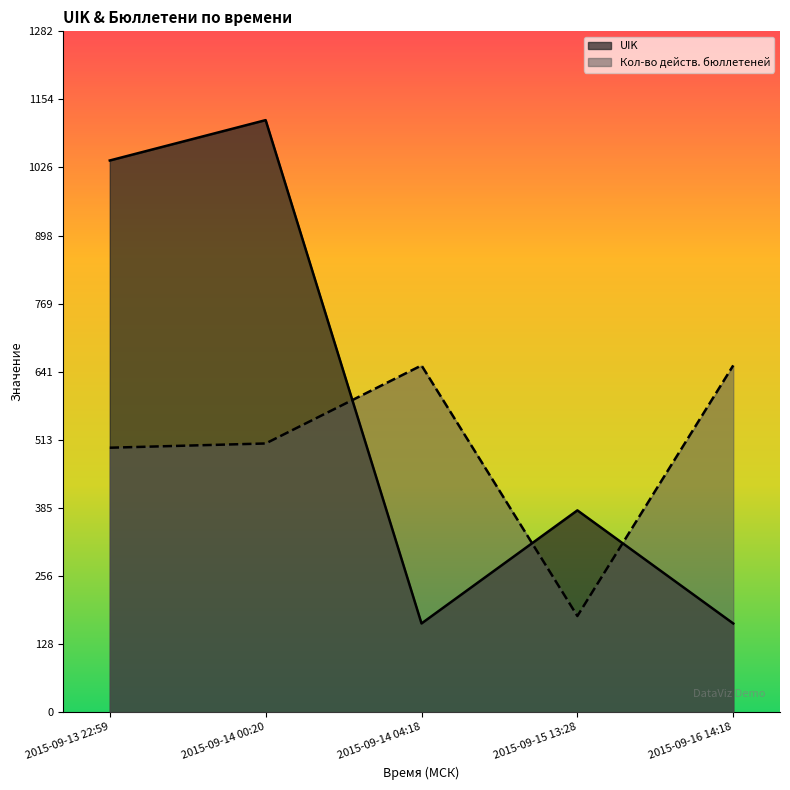

True or false: Кол-во действ. бюллетеней and UIK intersect in this chart.

True